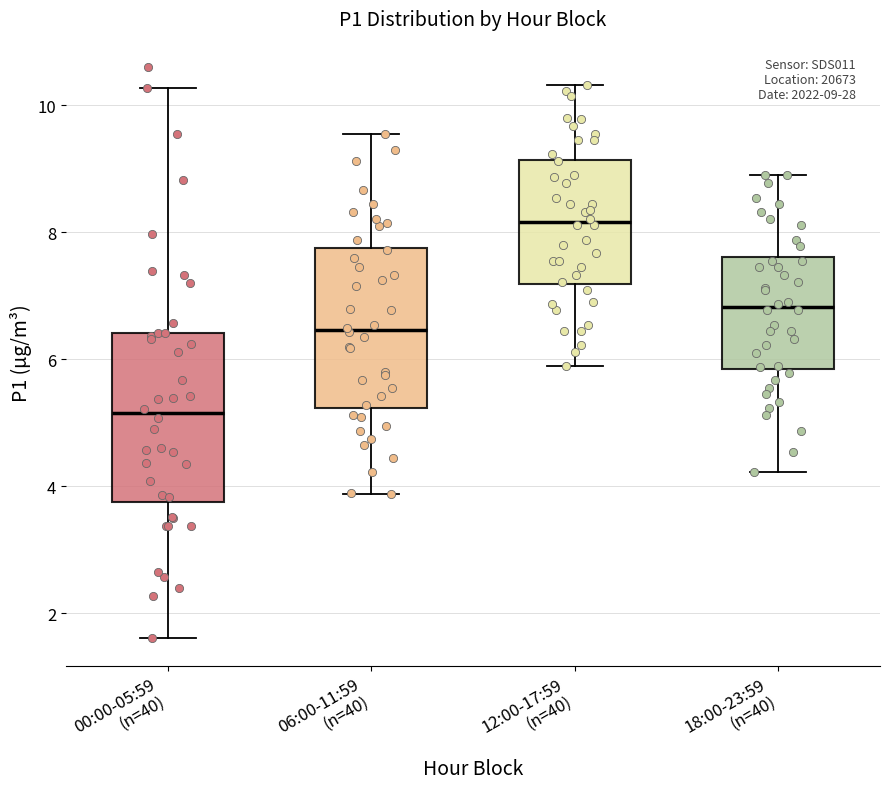

Which box's median line is the highest?

12:00-17:59 (n=40)